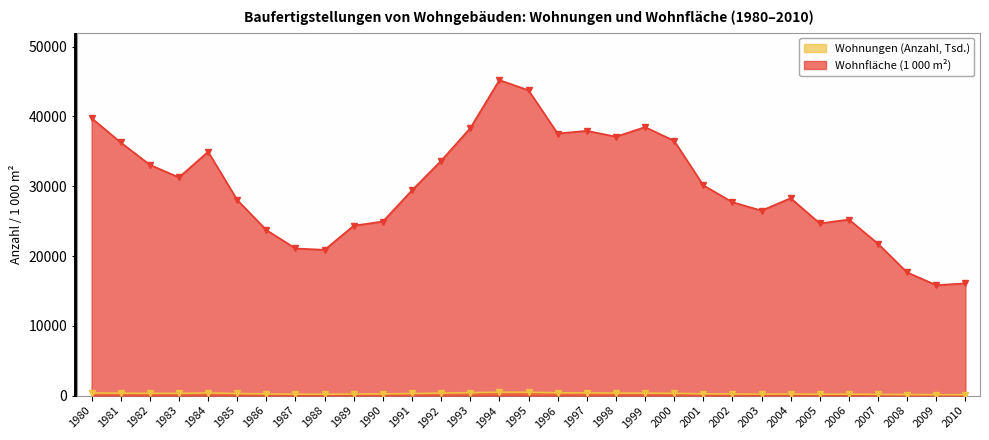

Reading left to right, extract all data points from this chart.

Wohnungen (Anzahl): 1980=379.0	1981=353.9	1982=333.0	1983=331.5	1984=387.6	1985=304.0	1986=245.3	1987=211.8	1988=202.3	1989=232.0	1990=249.0	1991=306.0	1992=364.3	1993=421.0	1994=493.4	1995=485.6	1996=405.2	1997=389.1	1998=362.8	1999=360.5	2000=328.5	2001=262.3	2002=235.1	2003=221.7	2004=234.4	2005=203.6	2006=211.7	2007=180.1	2008=146.8	2009=131.5	2010=134.2
Wohnfläche (1000 m2): 1980=39761.7	1981=36269.2	1982=33073.8	1983=31263.9	1984=34944.3	1985=28031.4	1986=23725.5	1987=21085.7	1988=20891.7	1989=24354.7	1990=24946.3	1991=29424.4	1992=33649.9	1993=38328.0	1994=45211.6	1995=43747.8	1996=37552.7	1997=37940.6	1998=37100.1	1999=38475.3	2000=36508.0	2001=30140.0	2002=27715.0	2003=26510.0	2004=28290.0	2005=24674.0	2006=25231.0	2007=21757.0	2008=17653.0	2009=15826.5	2010=16085.2